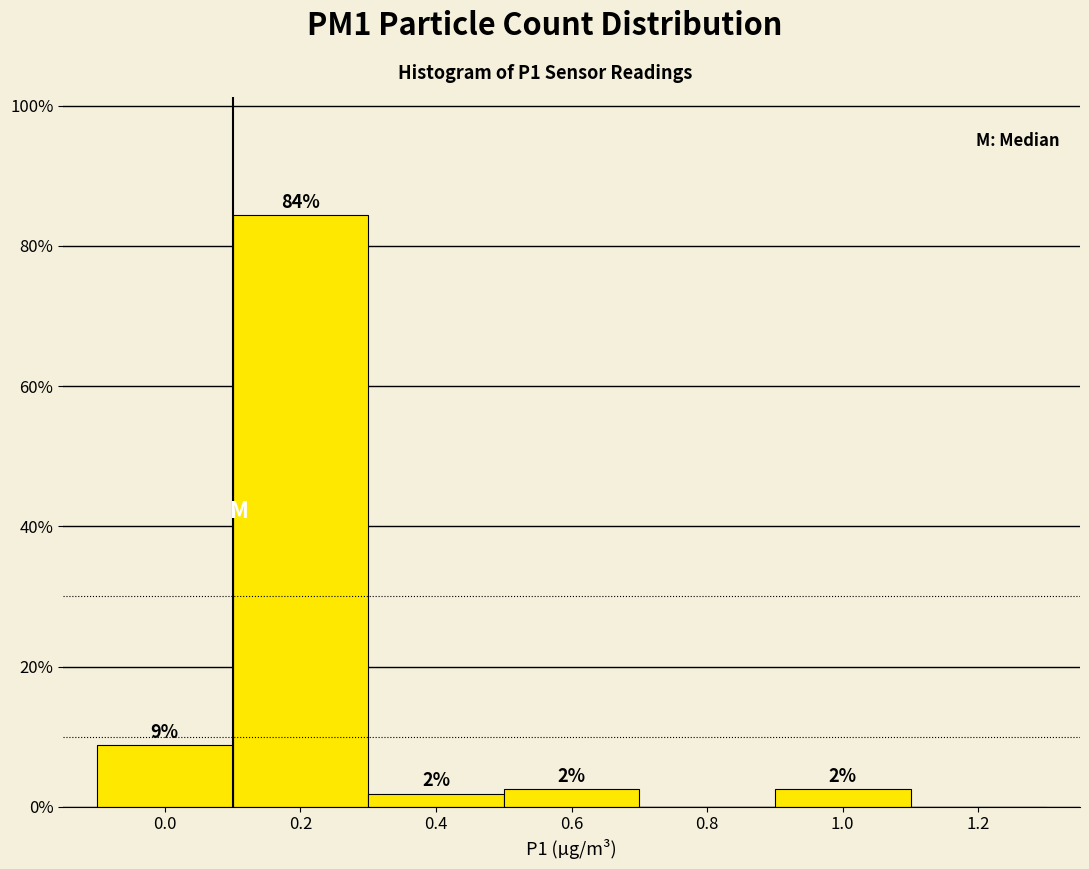

Are the bars horizontal?

No